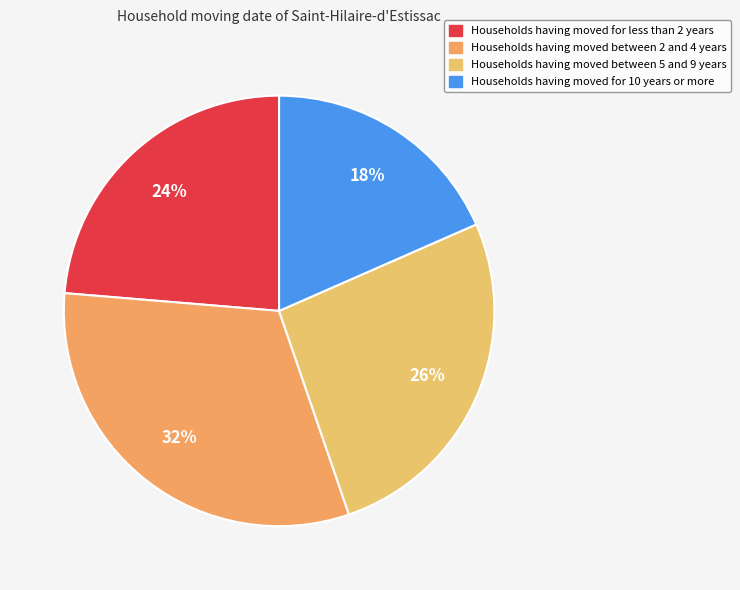

How many segments does this pie chart have?

4